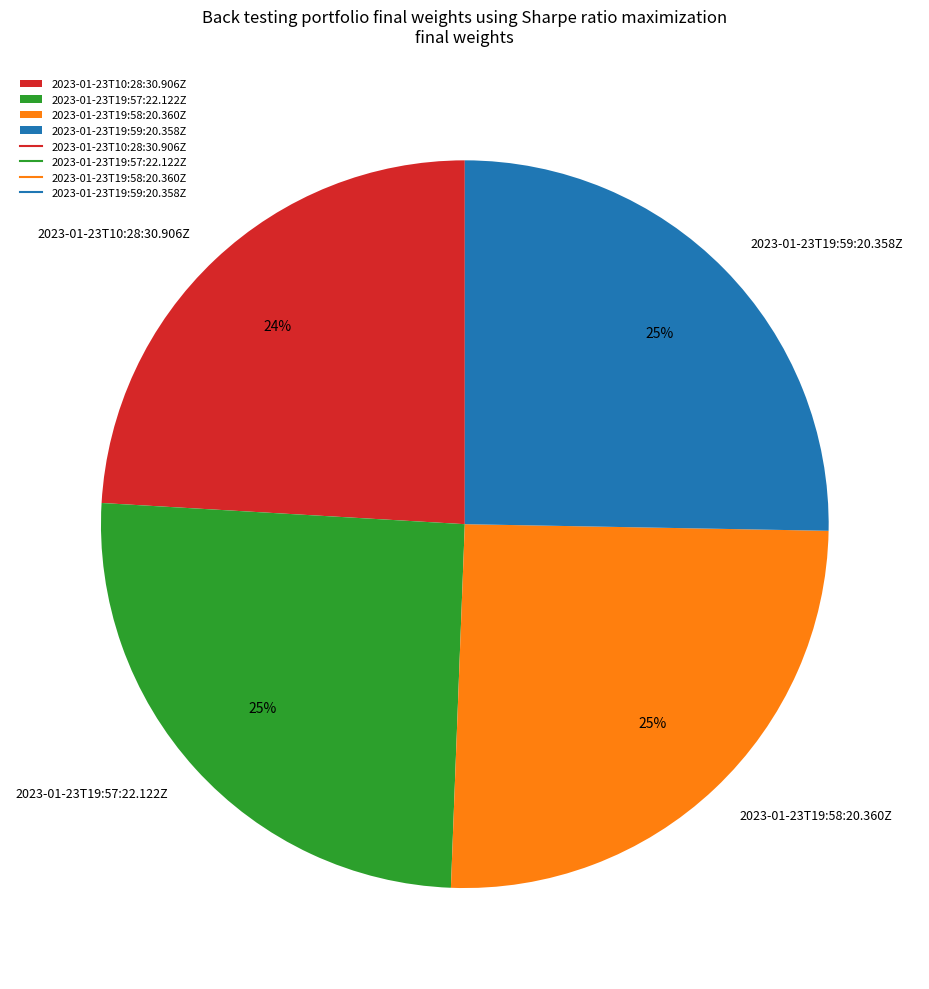

What percentage is the 2023-01-23T10:28:30.906Z slice, to the nearest percent?

24%